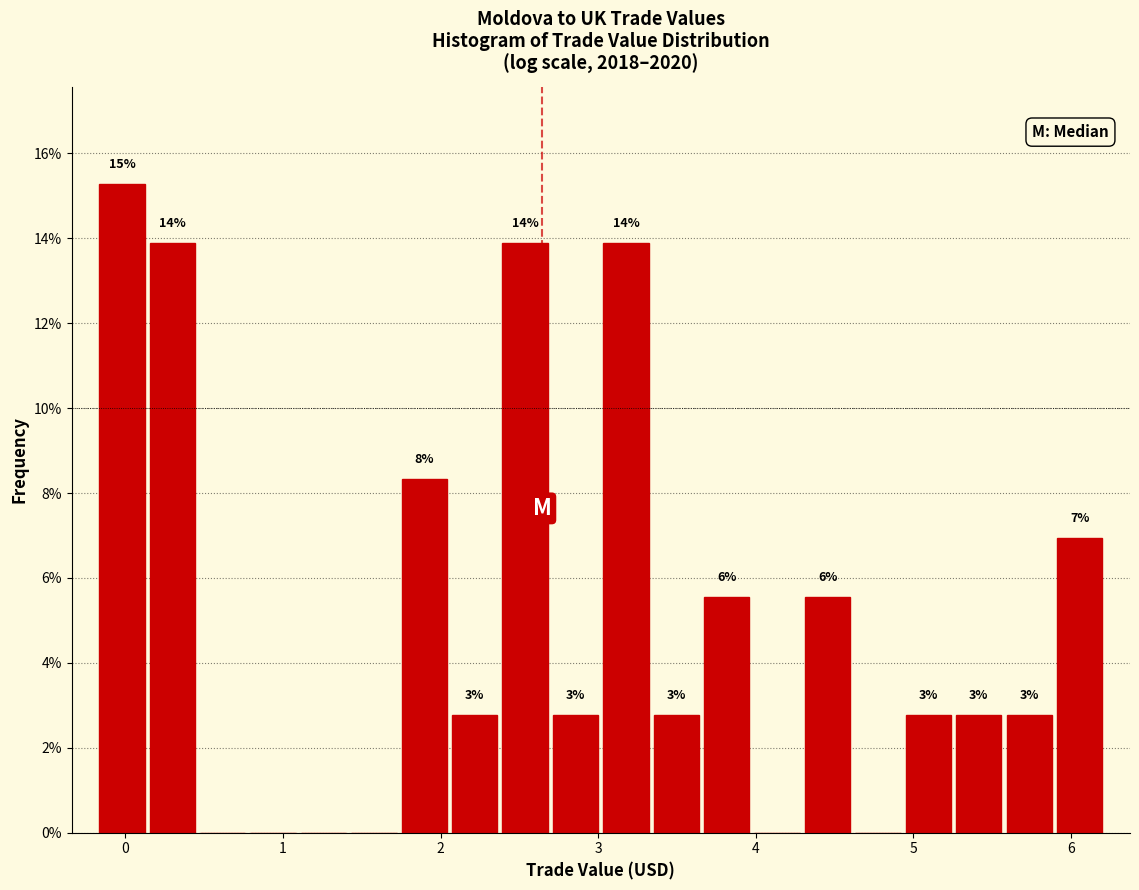

Read against the x-axis, roughly where is the centre of the tallest bar?

0.0